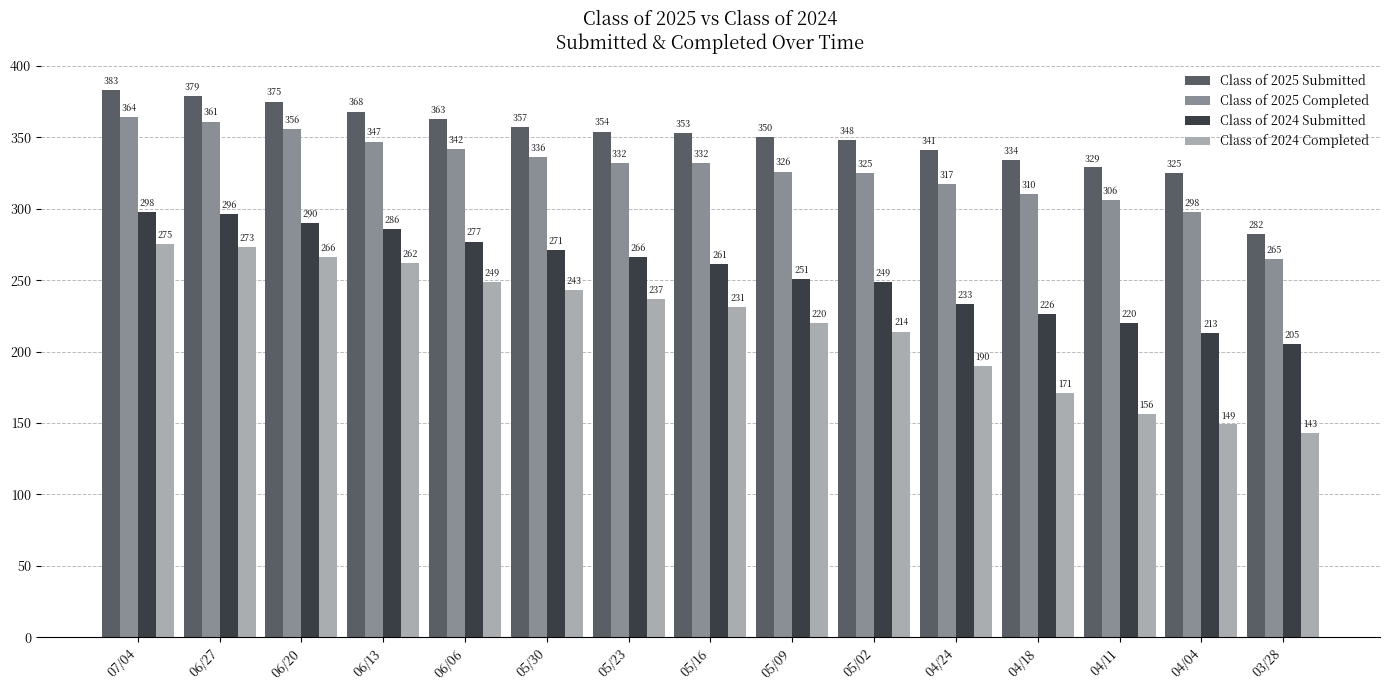

At which label does Class of 2024 Completed reach its peak?

07/04